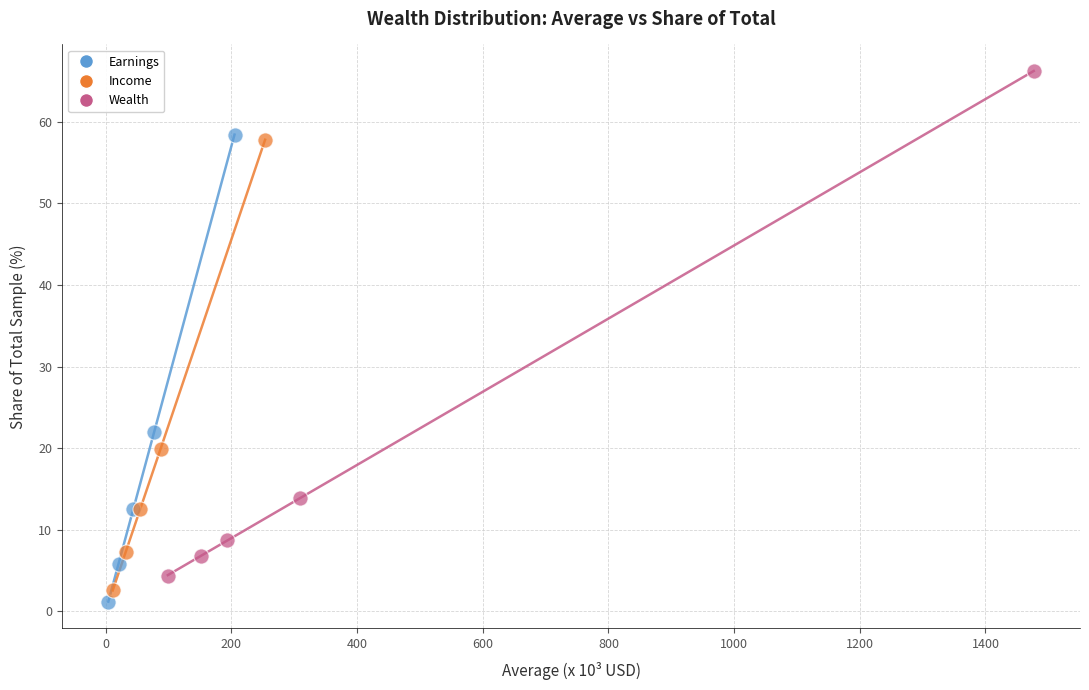

Which series has the widest spread of Y values?

Wealth